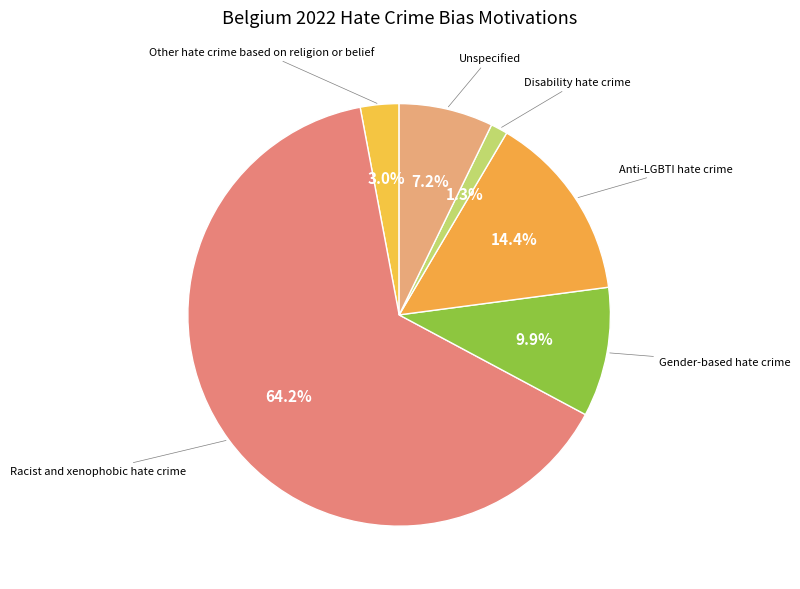

Count the number of slices in the pie.

6